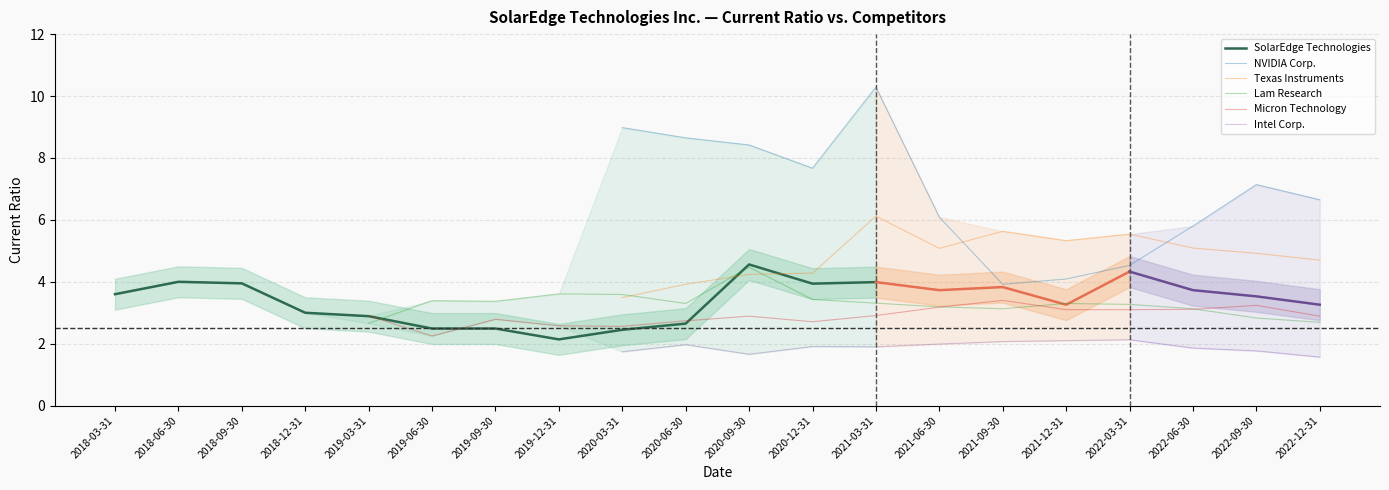

At how many categories does at least one series exceed 3?

18